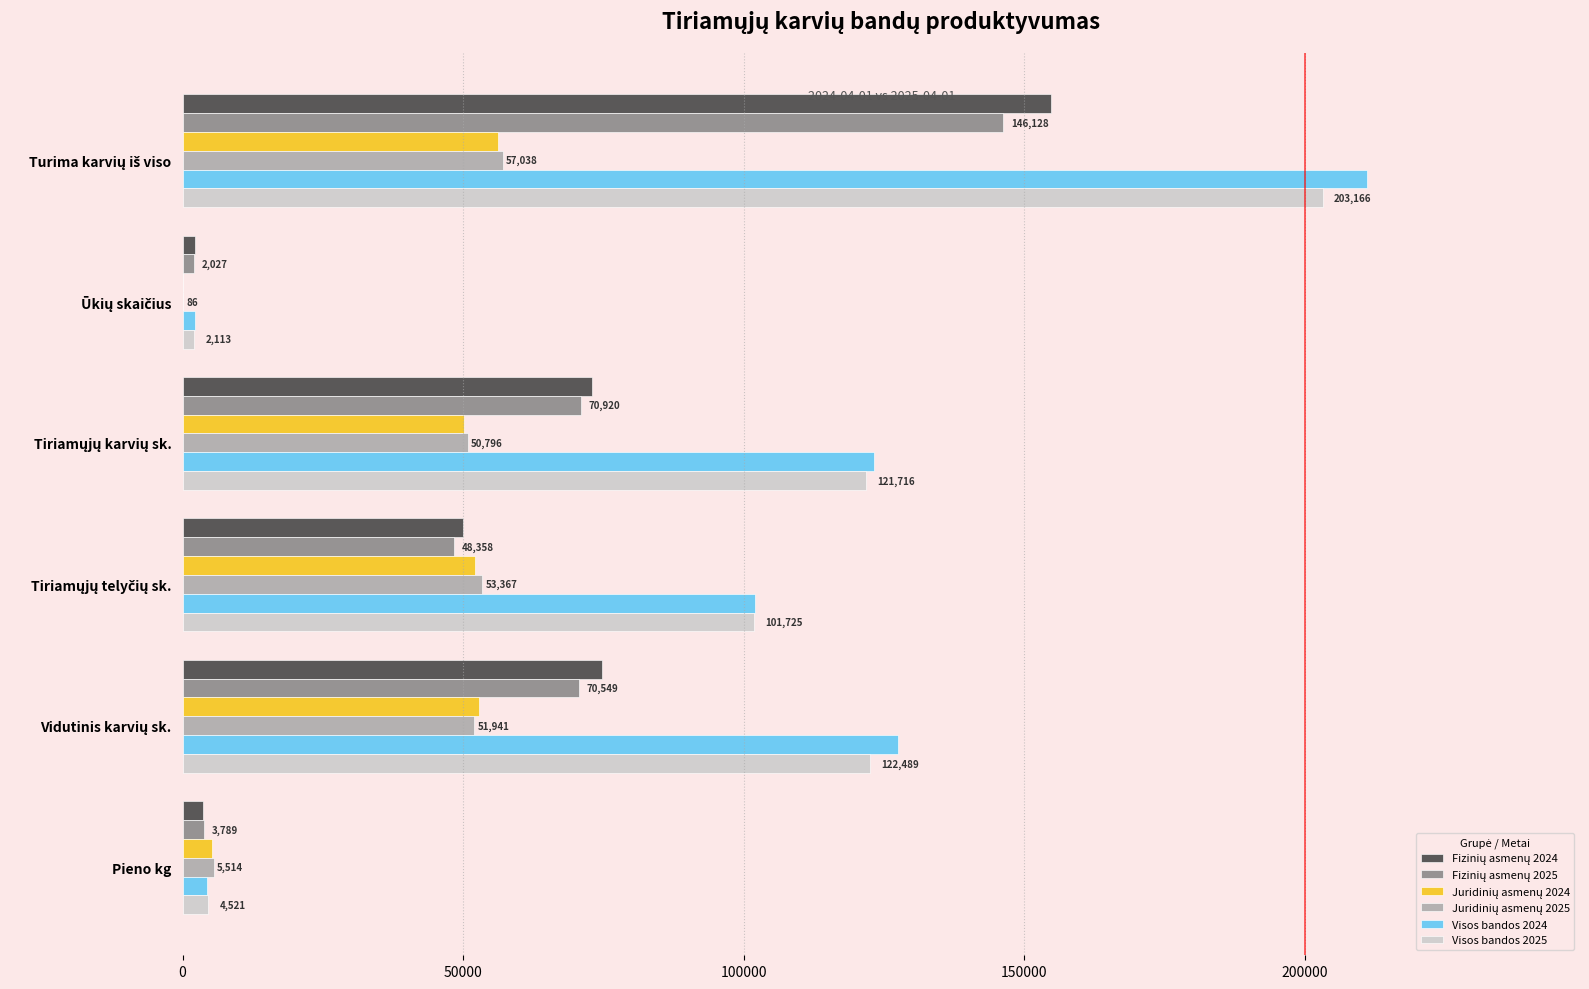

What is the sum of all Visos bandos 2025 values?

555730